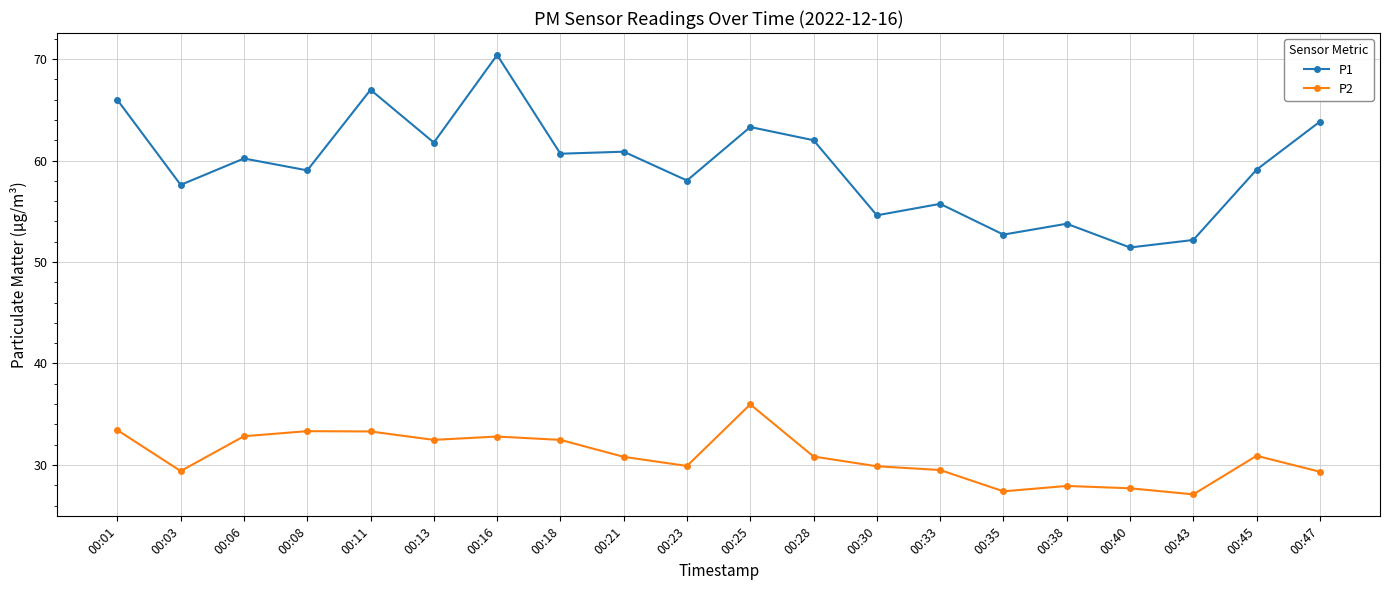

What is the value of the P2 point at the 2nd from the left?

29.4